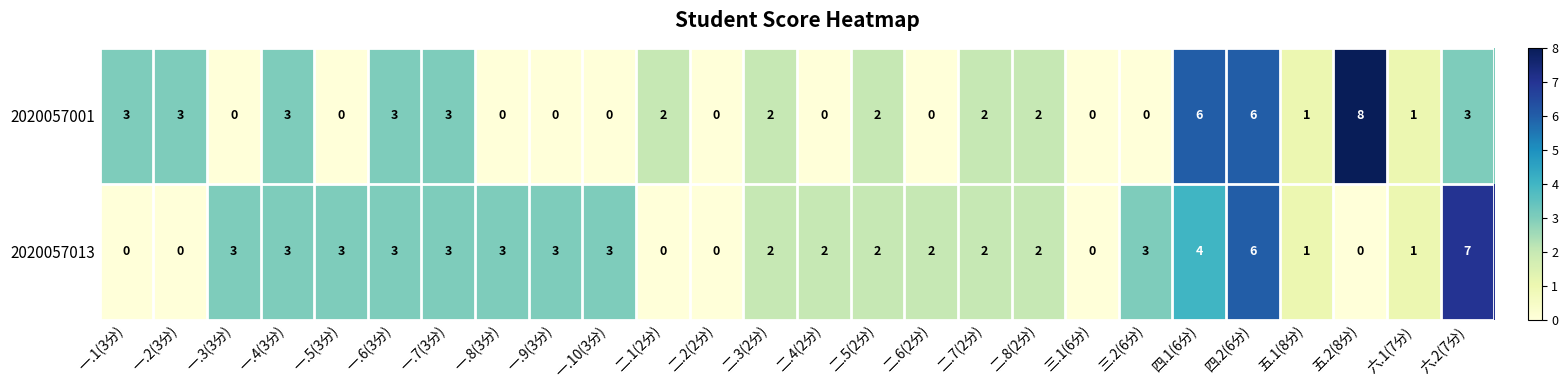

At which category does the chart reach its peak across all series?

五.2(8分)